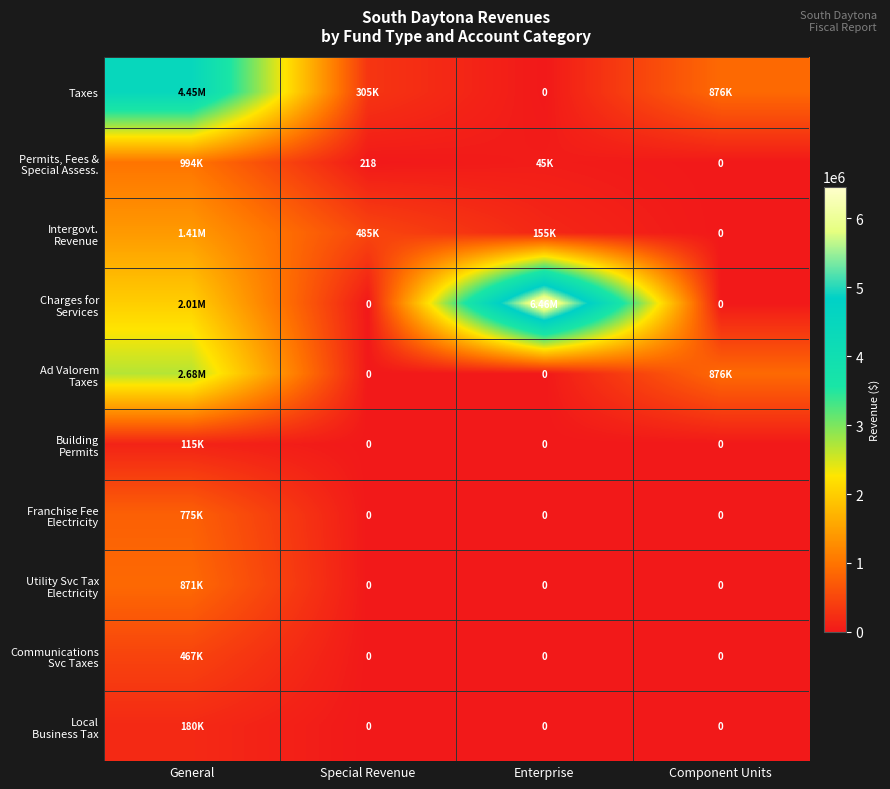

Which has a higher value, Special Revenue or Component Units?

Component Units